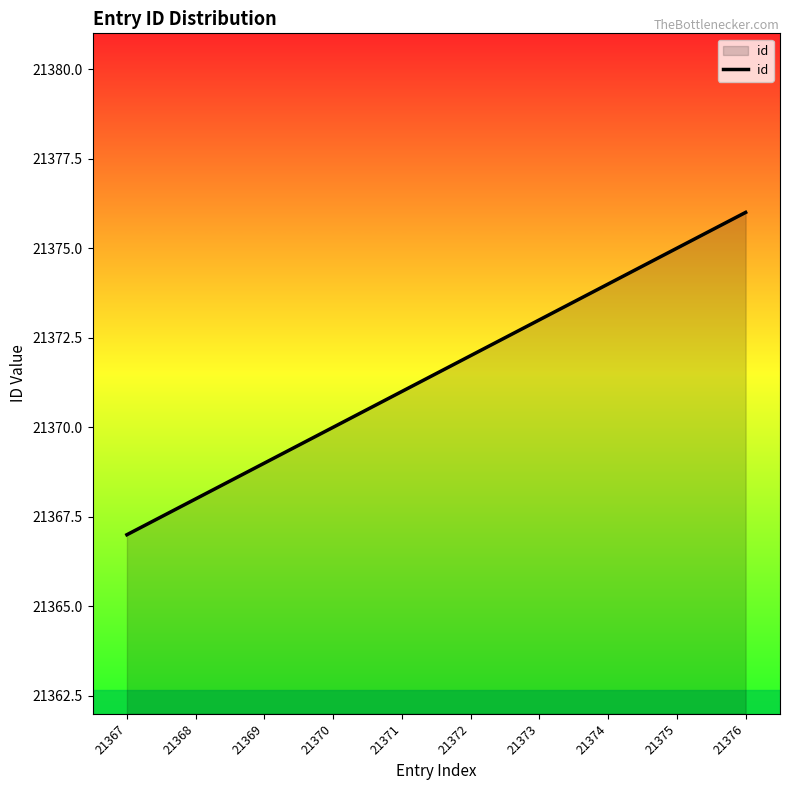

What is the sum of all values?

213715